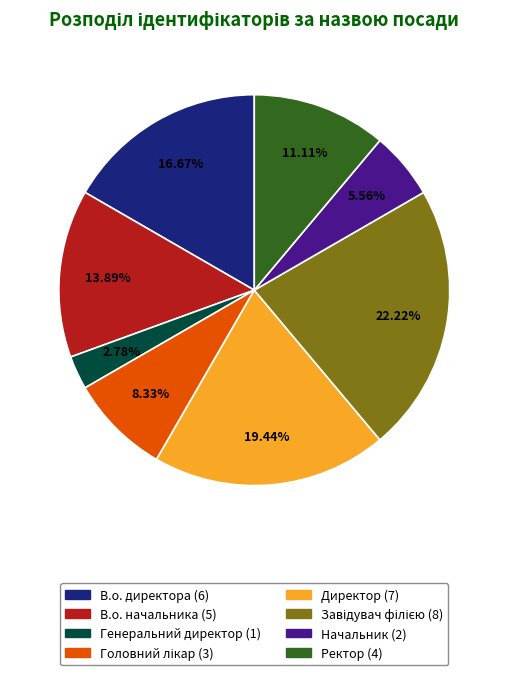

Which slice is the smallest?

Генеральний директор